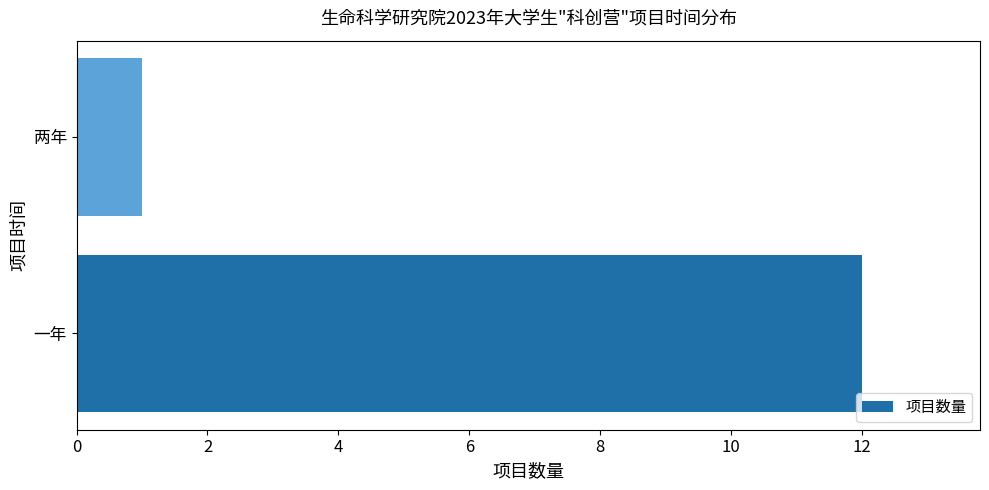

Reading bottom to top, list all the values displayed in this chart.

12	1